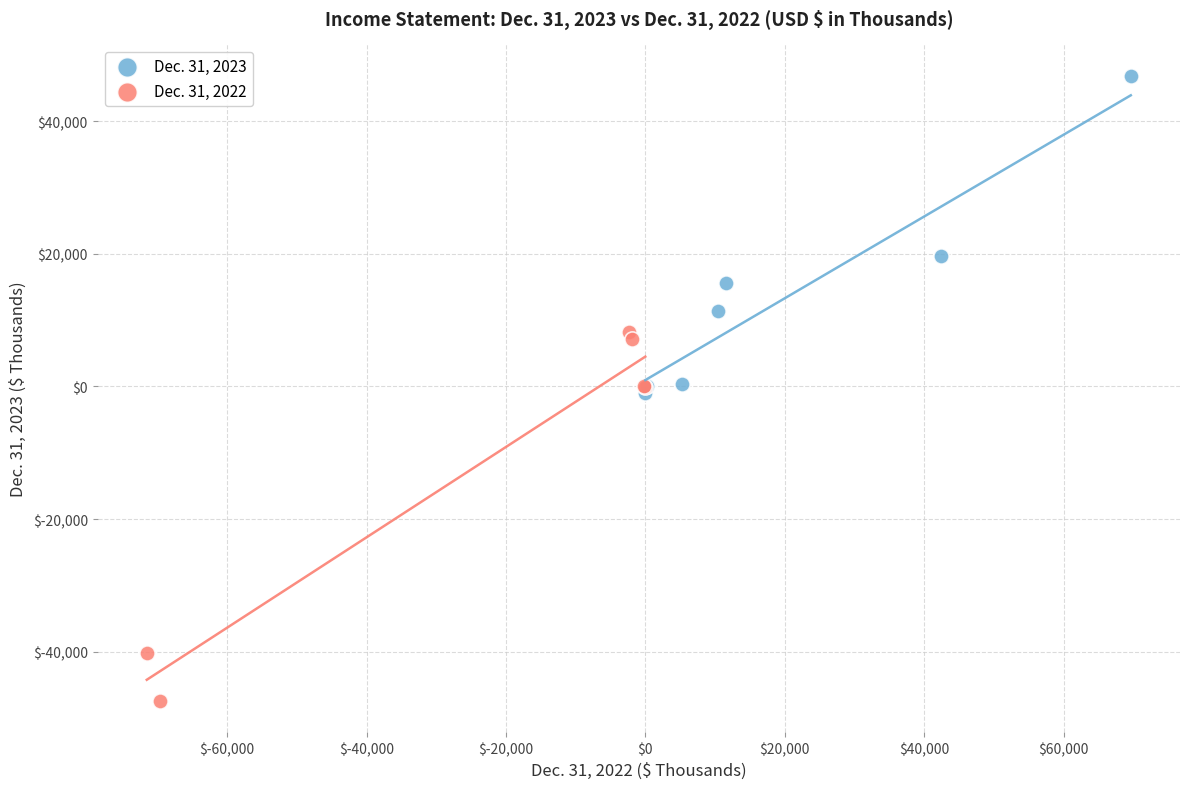

Which series reaches the minimum Y coordinate?

Dec. 31, 2022